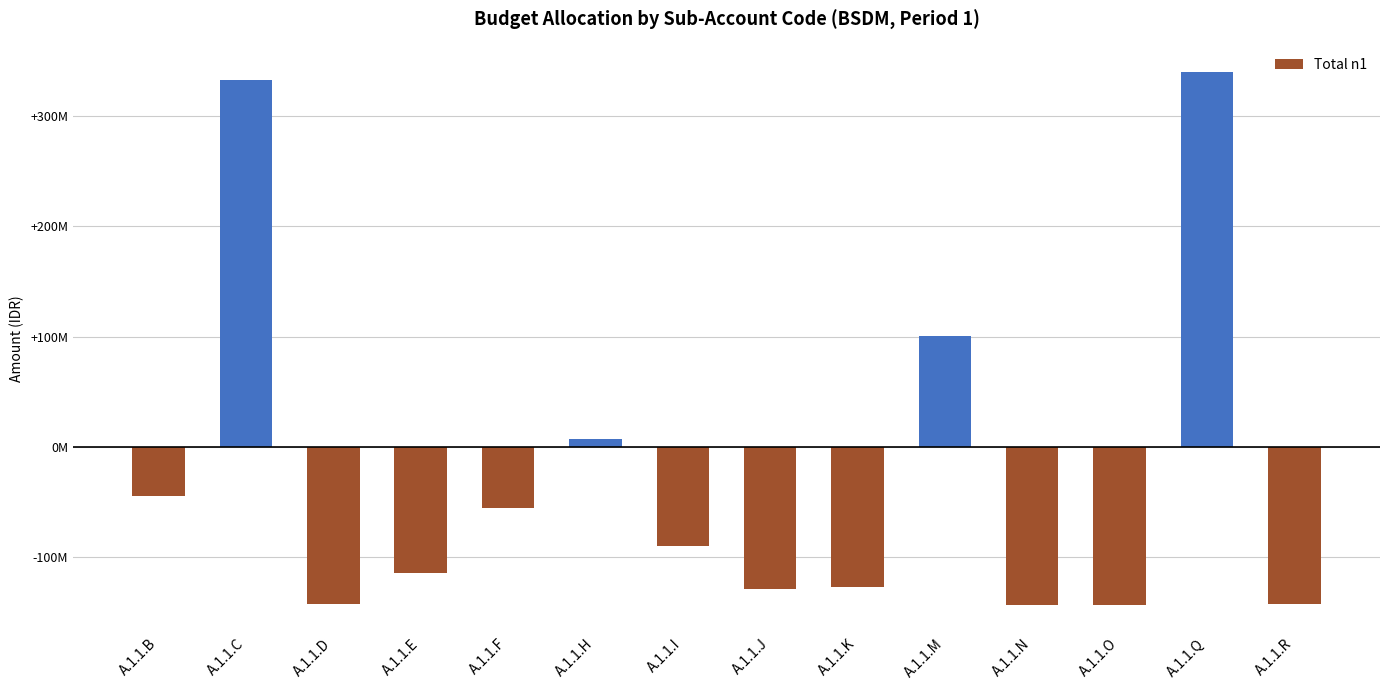

Does the chart contain any negative values?

Yes